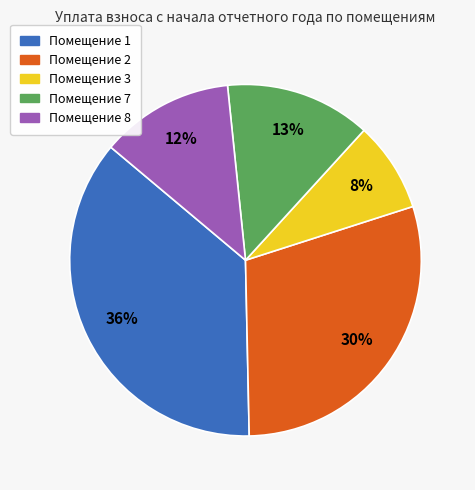

To the nearest percent, what is the average slice percentage?

20%